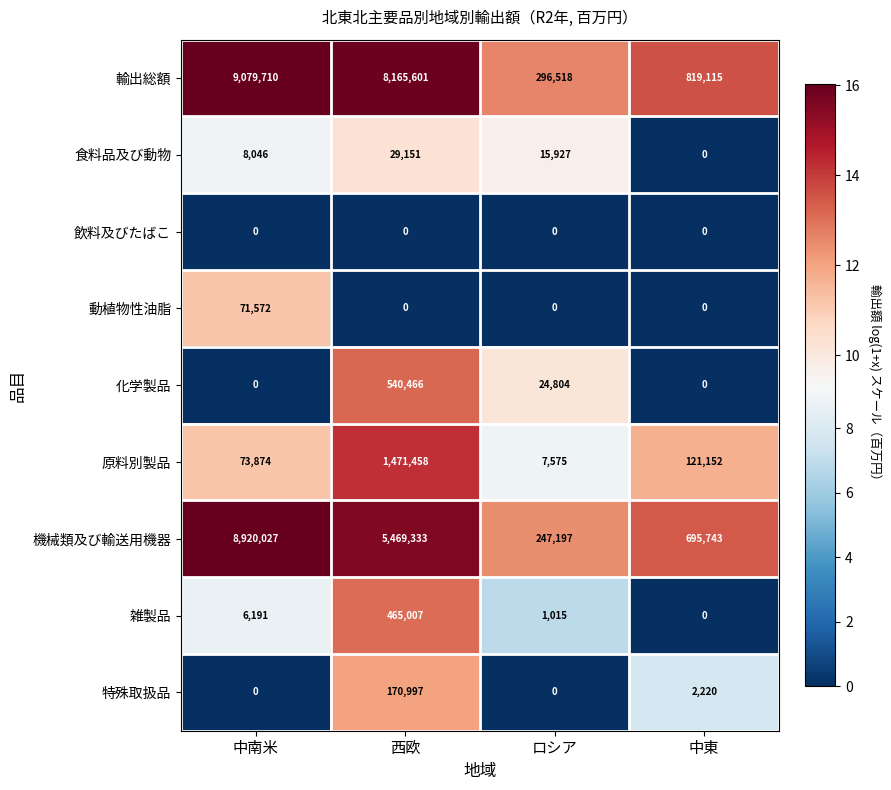

Rank the series by their maximum value, from highest to lowest.

輸出総額, 機械類及び輸送用機器, 原料別製品, 化学製品, 雑製品, 特殊取扱品, 動植物性油脂, 食料品及び動物, 飲料及びたばこ